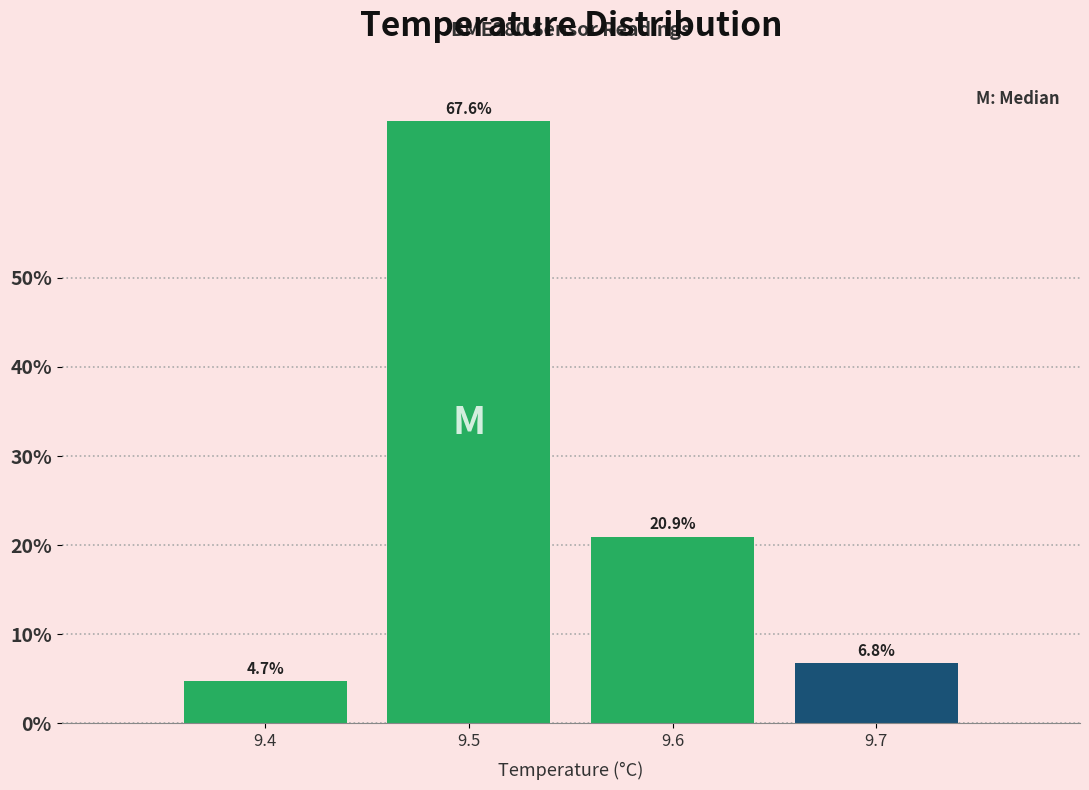

How tall is the bar that spans 9.55 to 9.65 on the x-axis?

20.9